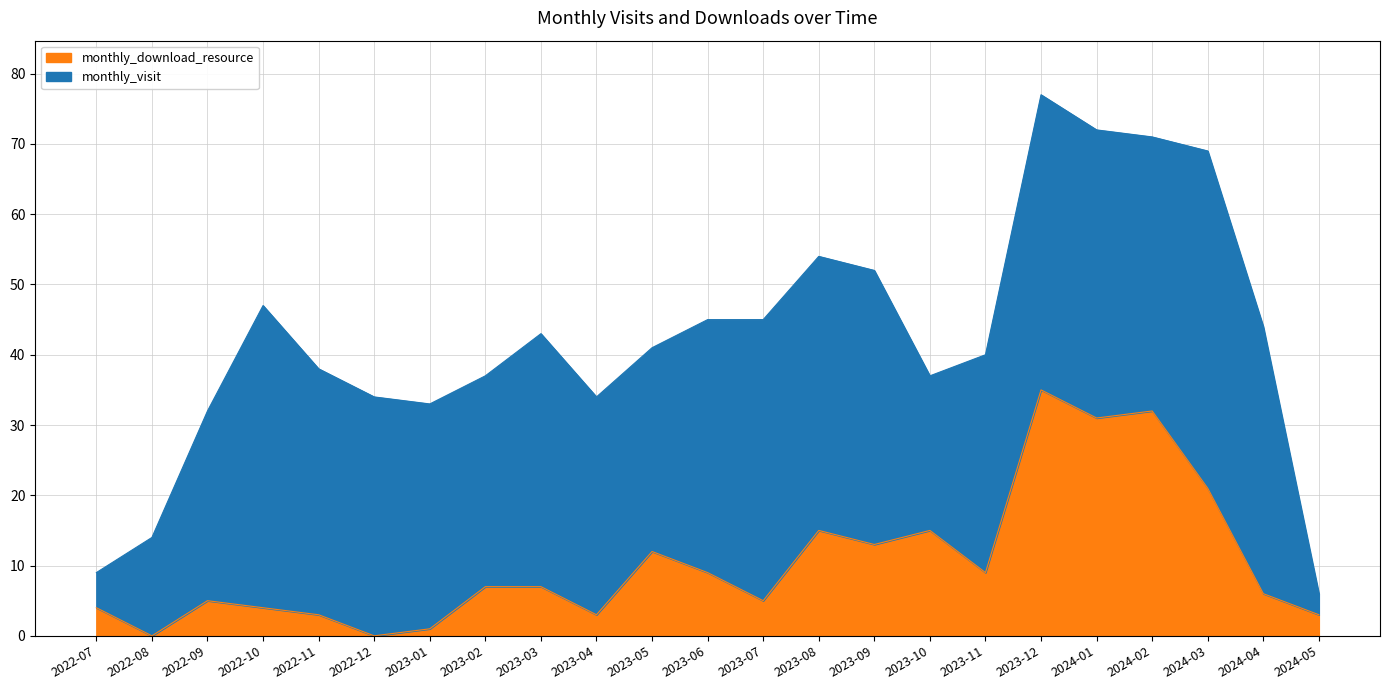

List the labels in order of value, largest first.

2023-12, 2024-02, 2024-01, 2024-03, 2023-08, 2023-10, 2023-09, 2023-05, 2023-06, 2023-11, 2023-02, 2023-03, 2024-04, 2022-09, 2023-07, 2022-07, 2022-10, 2022-11, 2023-04, 2024-05, 2023-01, 2022-08, 2022-12